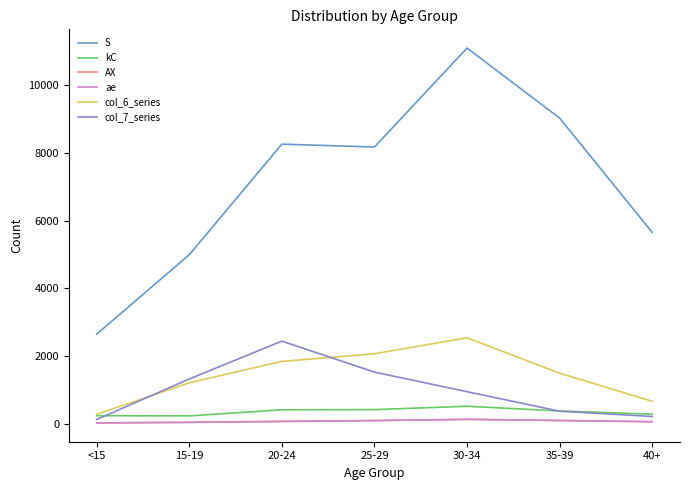

What is the total value across all series at 30-34?

15370